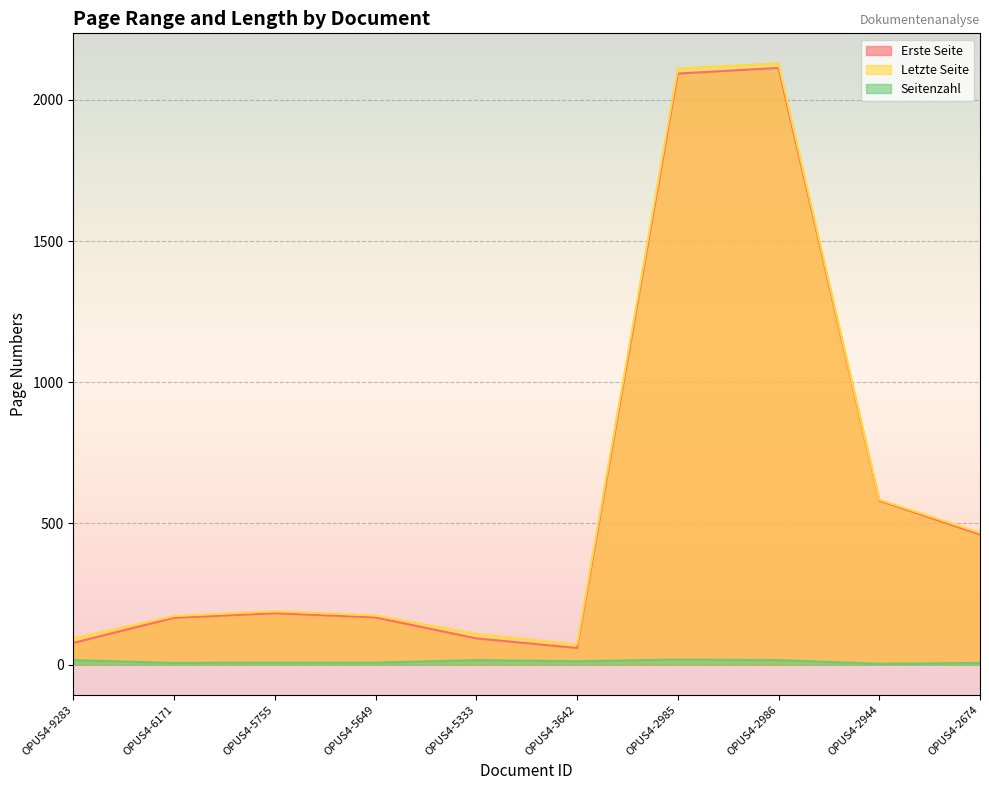

Where is the first local minimum for Erste Seite?

OPUS4-3642